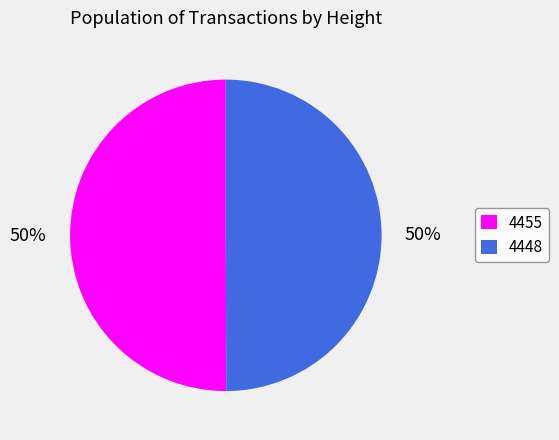

To the nearest percent, what is the combined percentage of 4455 and 4448?

100%